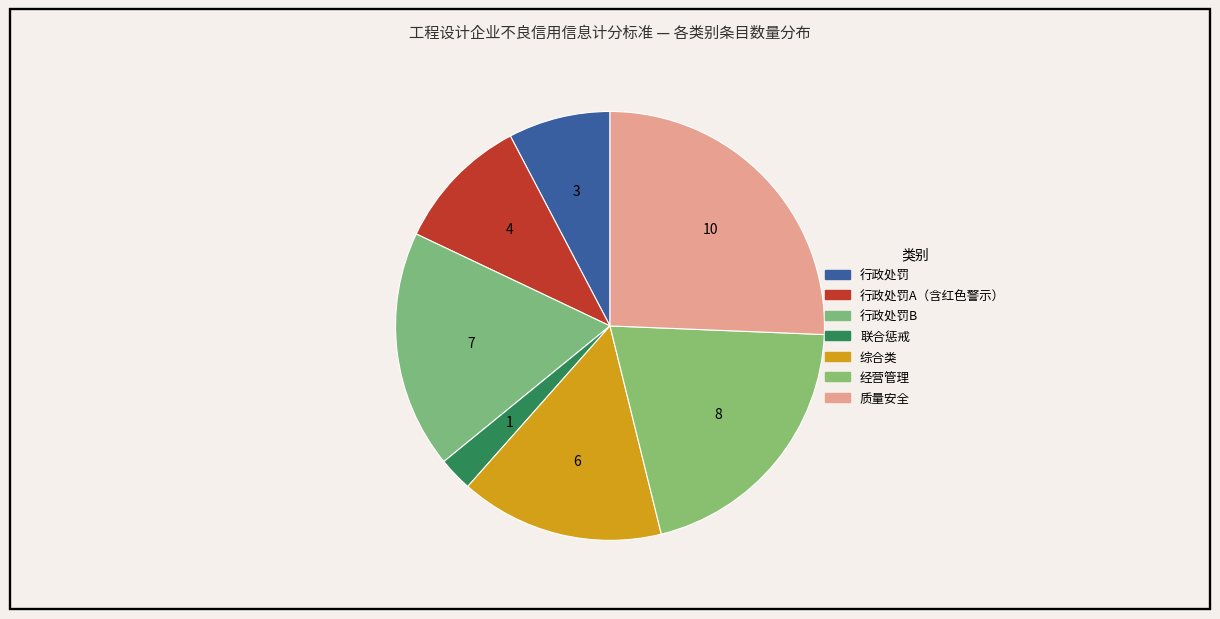

Is there any slice that represents more than half of the pie?

No